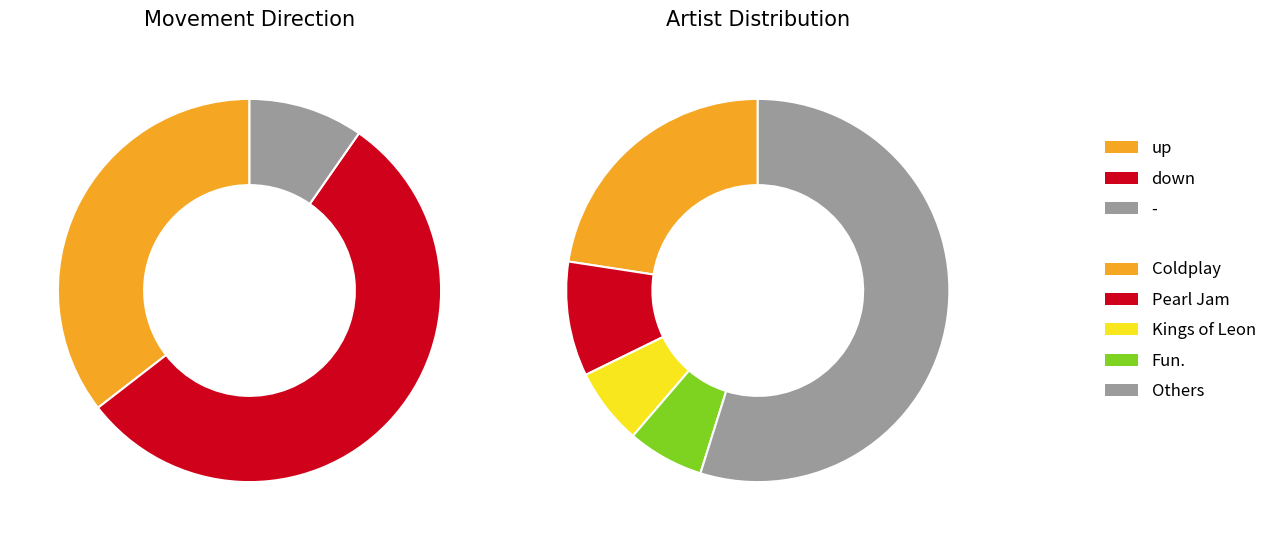

The up slice represents 30% of the pie. True or false?

False